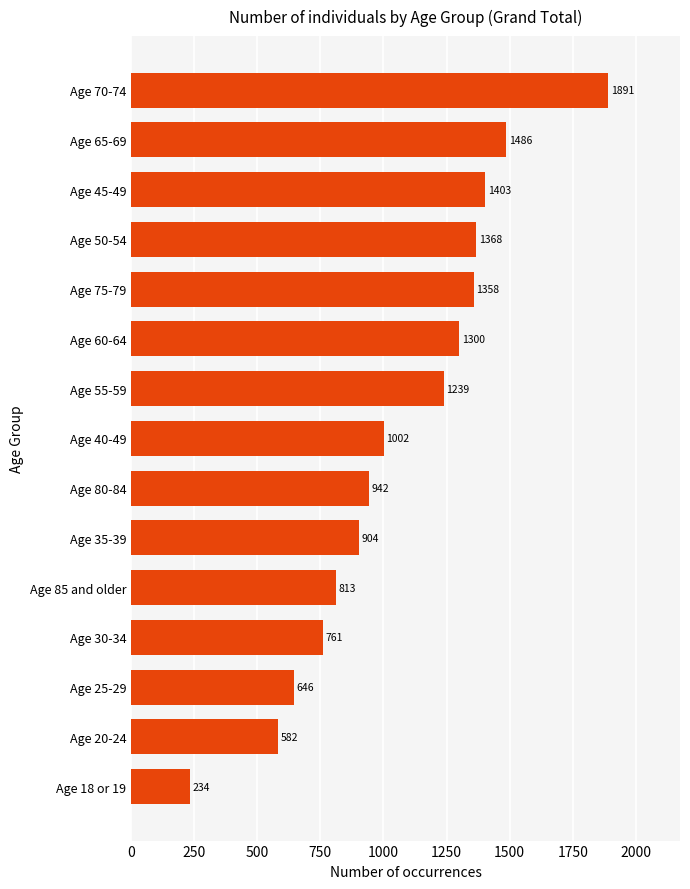

List the labels in order of value, smallest first.

Age 18 or 19, Age 20-24, Age 25-29, Age 30-34, Age 85 and older, Age 35-39, Age 80-84, Age 40-49, Age 55-59, Age 60-64, Age 75-79, Age 50-54, Age 45-49, Age 65-69, Age 70-74